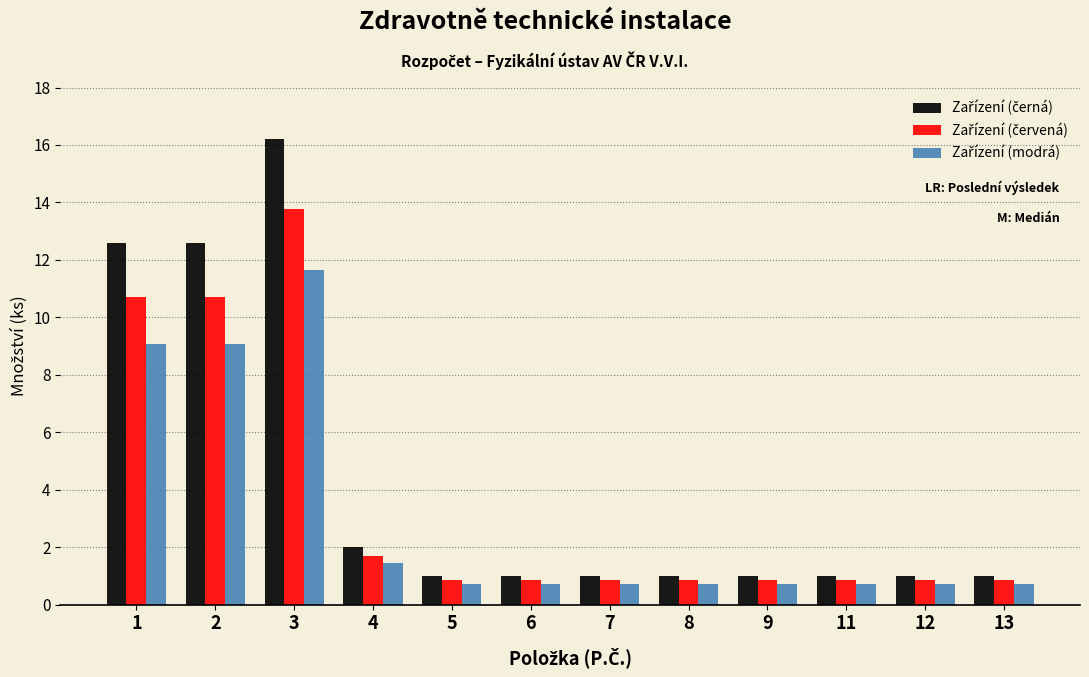

What is the difference between the highest and lowest values at 4?

0.6